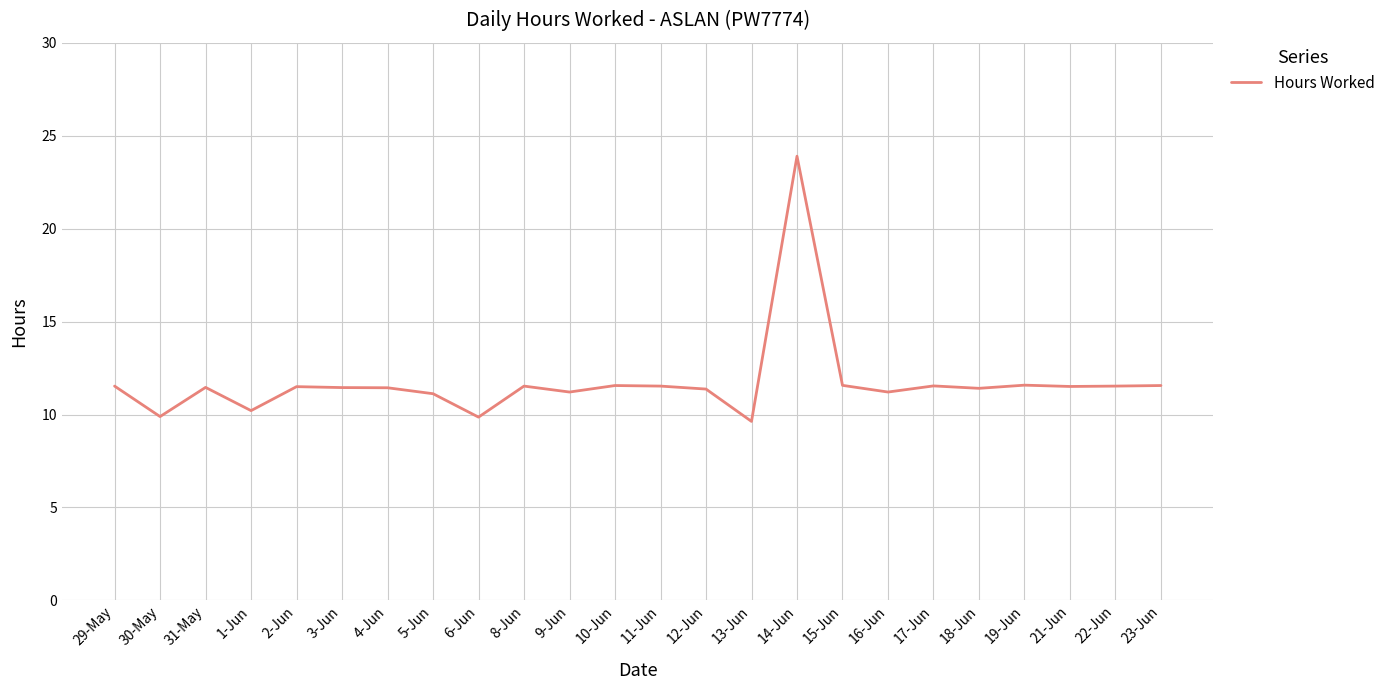

What value does the data have at 19-Jun?

11.6